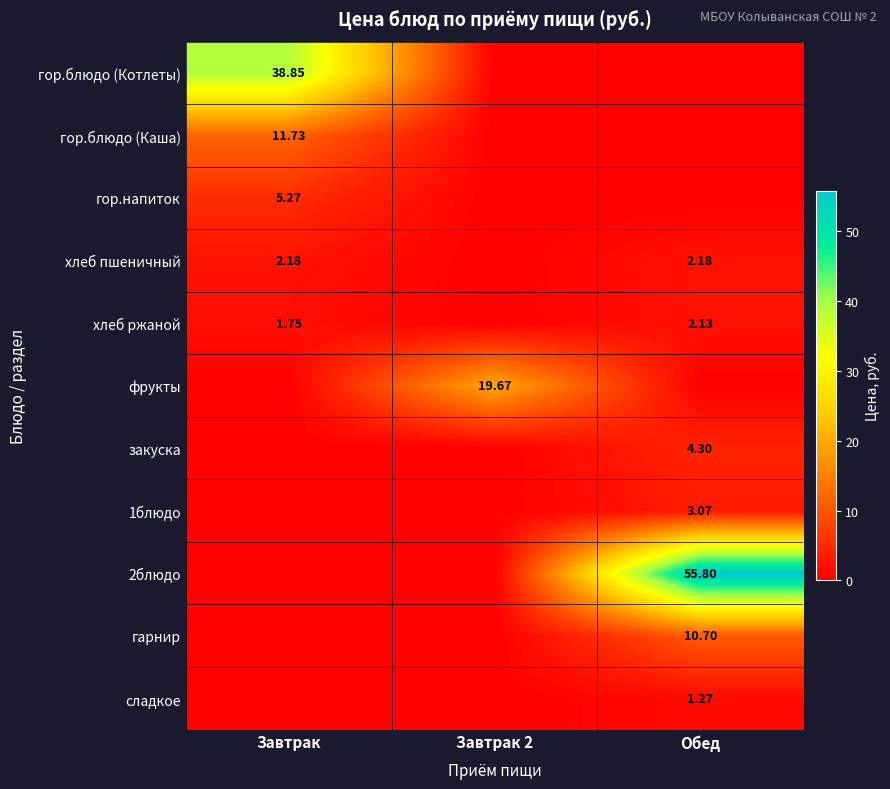

How many values in фрукты are above zero?

1